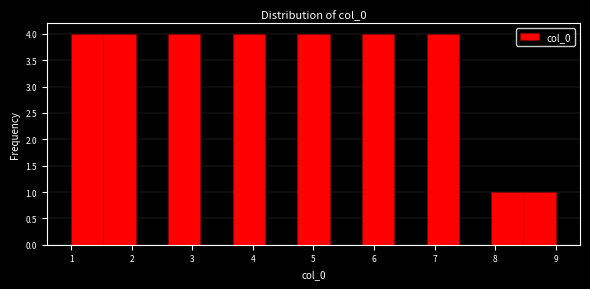

Reading left to right, transcribe this chart: for each bar, give the range it covers on the x-axis and its height. Neither the bar edges nor the heights are printed on the chart, so give them approximately, as read against the axes.

1.0 to 1.5: 4
1.5 to 2.1: 4
2.1 to 2.6: 0
2.6 to 3.1: 4
3.1 to 3.7: 0
3.7 to 4.2: 4
4.2 to 4.7: 0
4.7 to 5.3: 4
5.3 to 5.8: 0
5.8 to 6.3: 4
6.3 to 6.9: 0
6.9 to 7.4: 4
7.4 to 7.9: 0
7.9 to 8.5: 1
8.5 to 9.0: 1